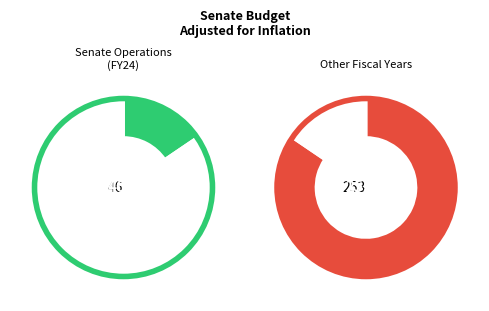

True or false: FY23 accounts for 21% of the total.

False